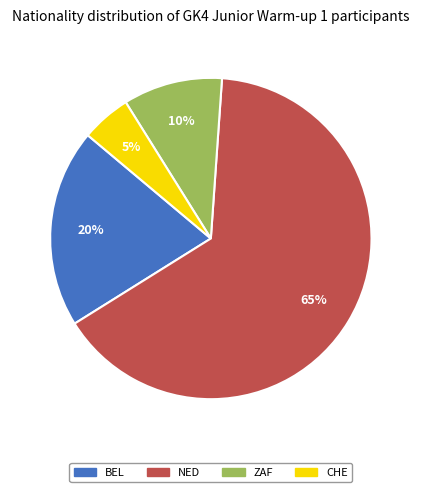

Is there any slice that represents more than half of the pie?

Yes